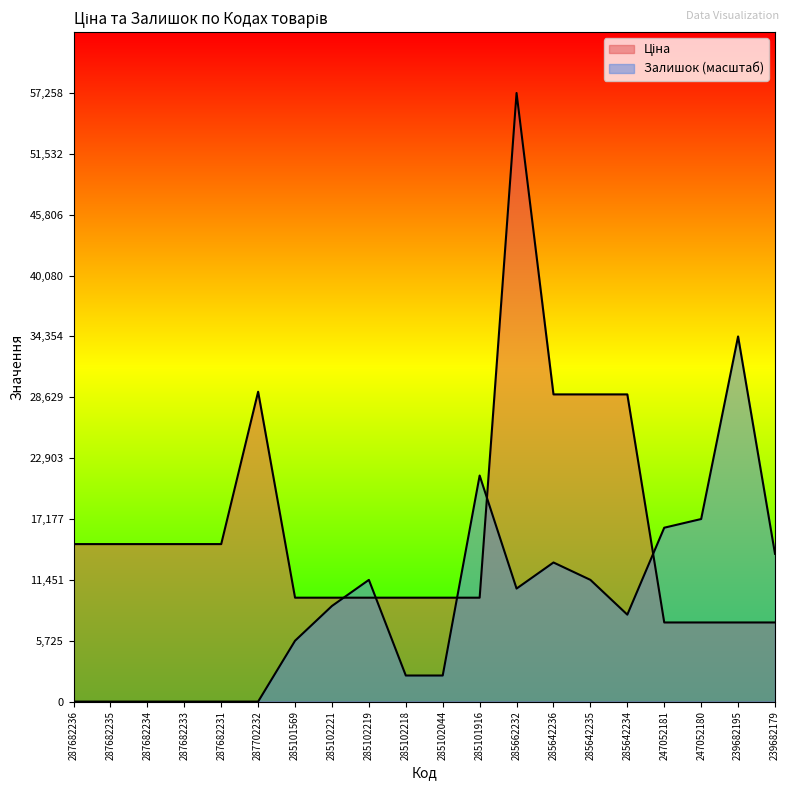

Which series ends up on top after the final intersection of Залишок and Ціна?

Залишок